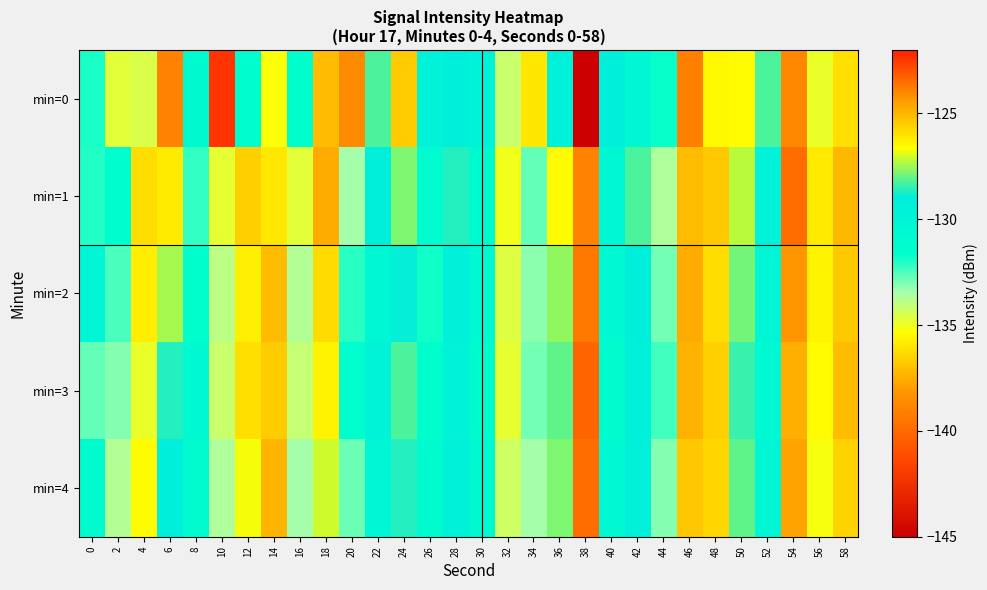

How many data points does each series have?

30